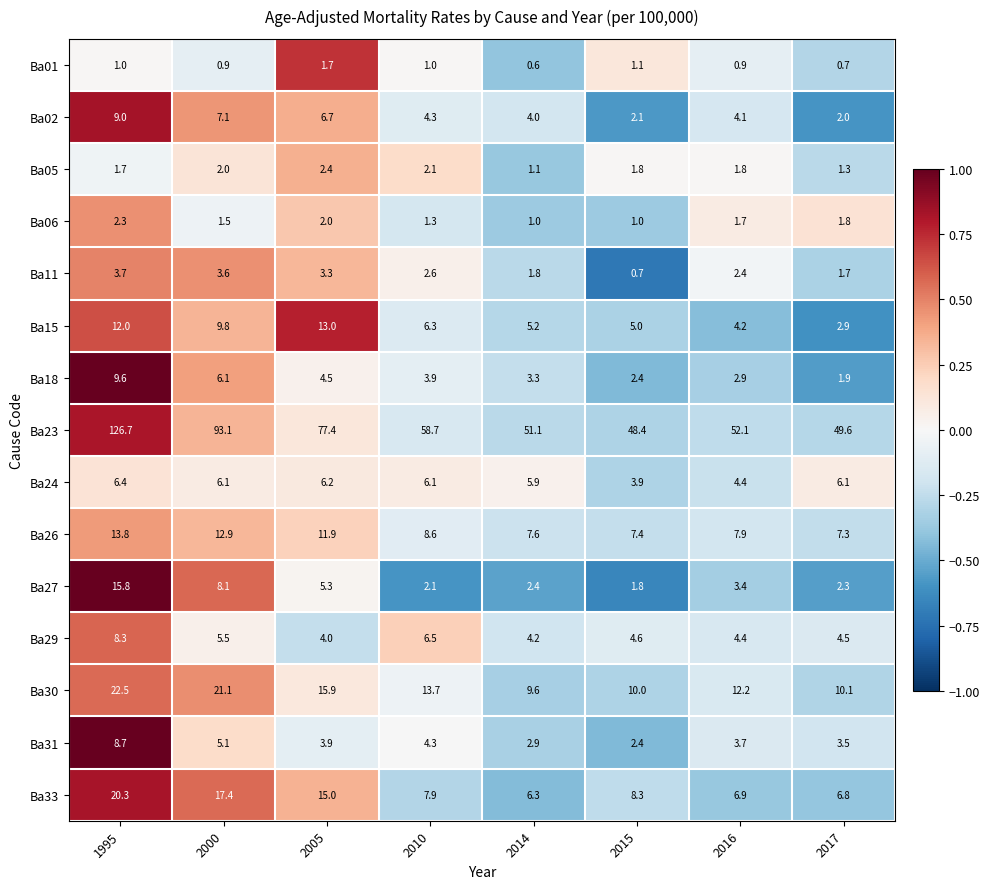

Rank the series by their maximum value, from lowest to highest.

Ba01, Ba06, Ba05, Ba11, Ba24, Ba29, Ba31, Ba02, Ba18, Ba15, Ba26, Ba27, Ba33, Ba30, Ba23